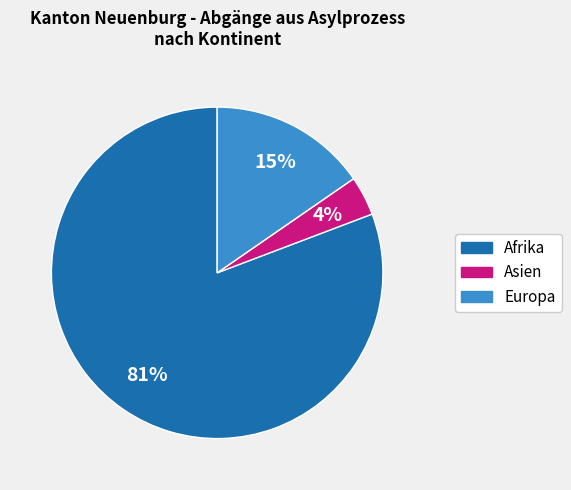

Is there any slice that represents more than half of the pie?

Yes